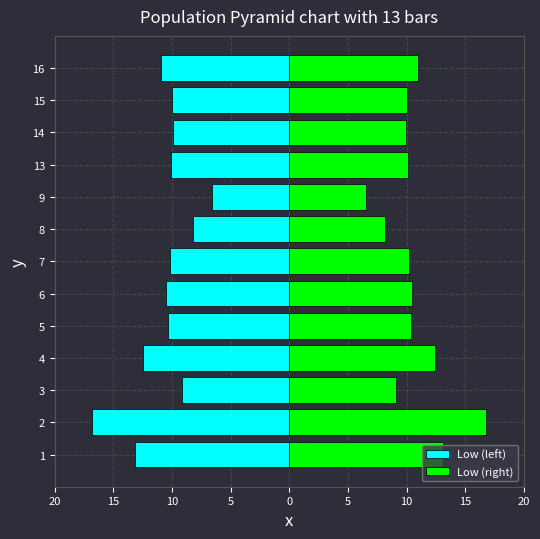

Between 3 and 6, which series saw the biggest shift?

Low (left)